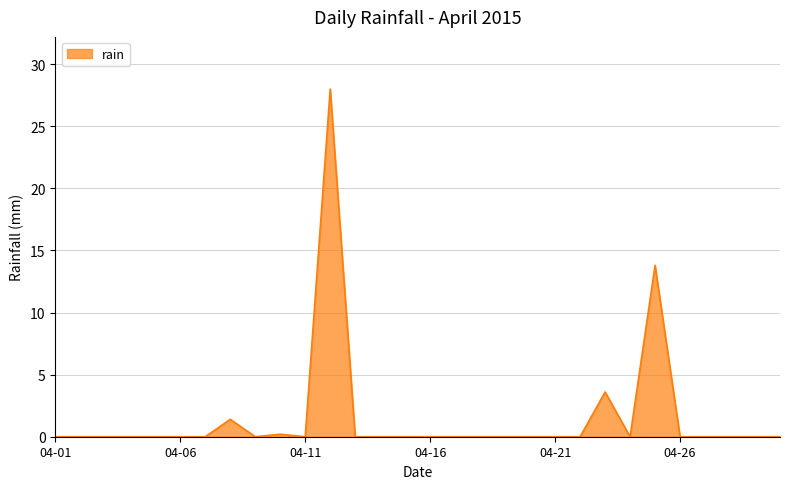

What is the greatest value displayed?

28.0